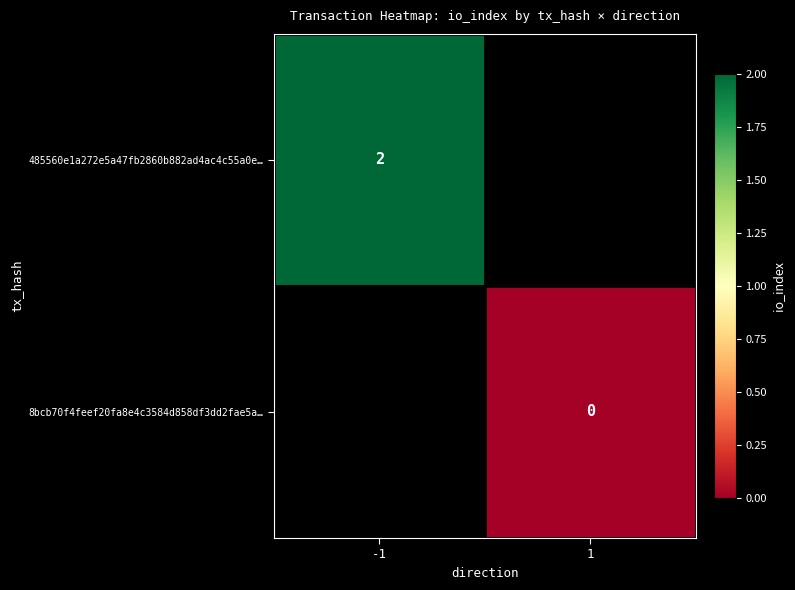

Which series has the largest range (max minus min)?

485560e1a272e5a47fb2860b882ad4ac4c55a0e…